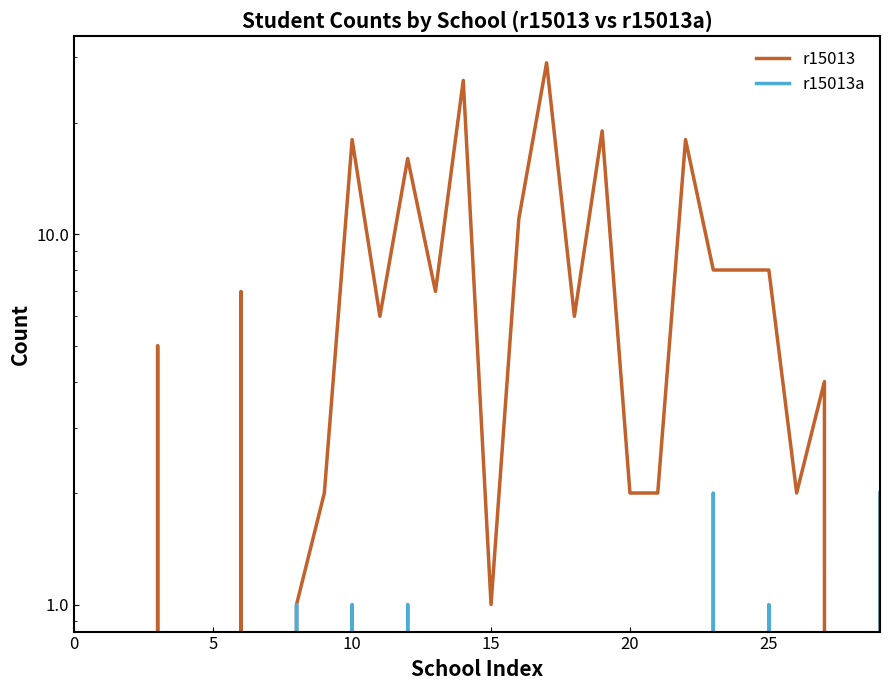

What are all the series names shown in the legend?

r15013, r15013a